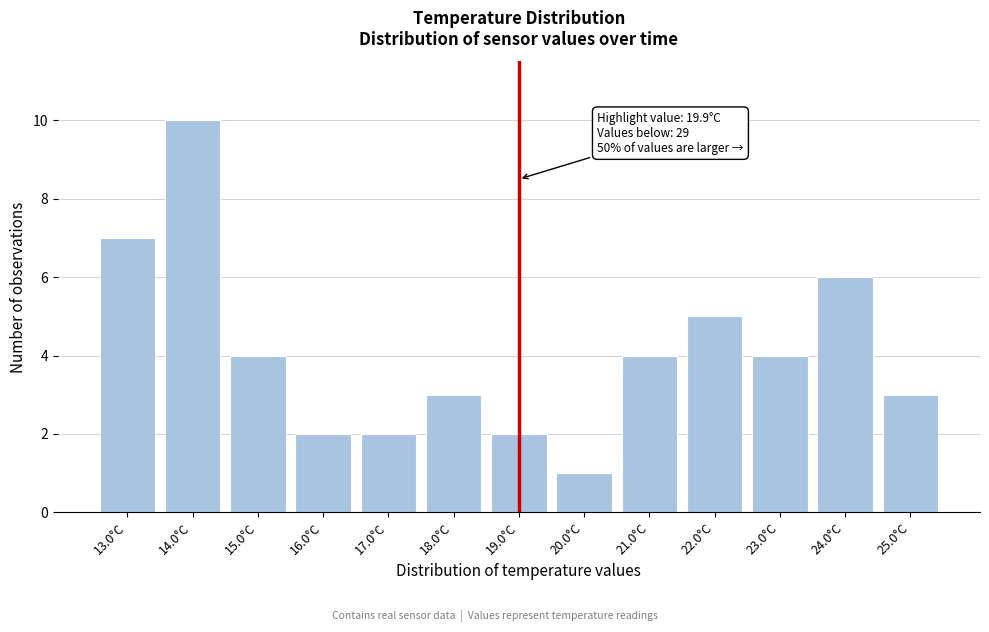

Reading left to right, transcribe all the data shown in this chart.

7	10	4	2	2	3	2	1	4	5	4	6	3